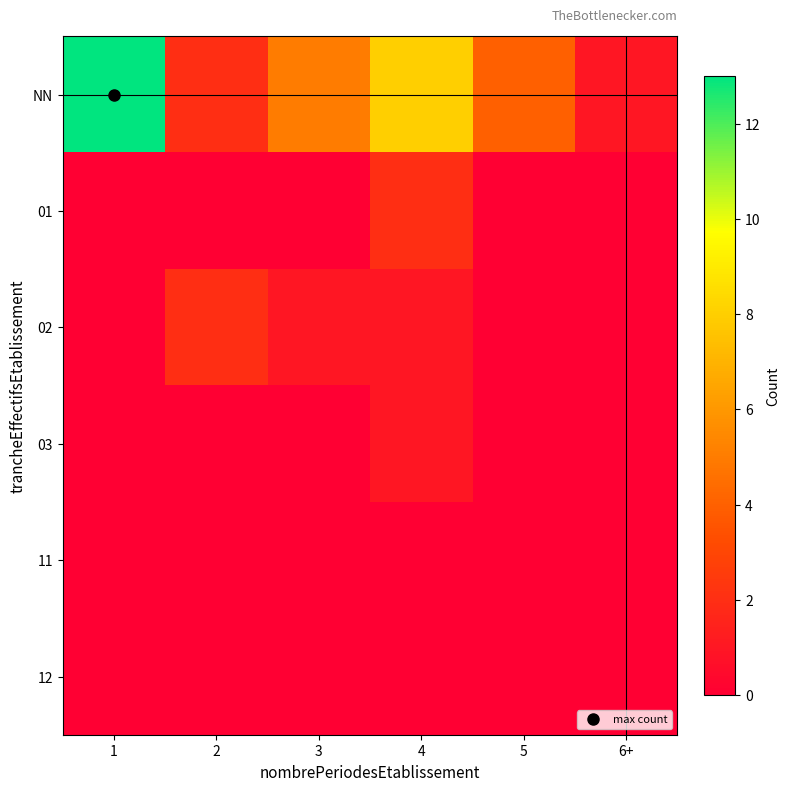

At how many categories does at least one series exceed 4?

3